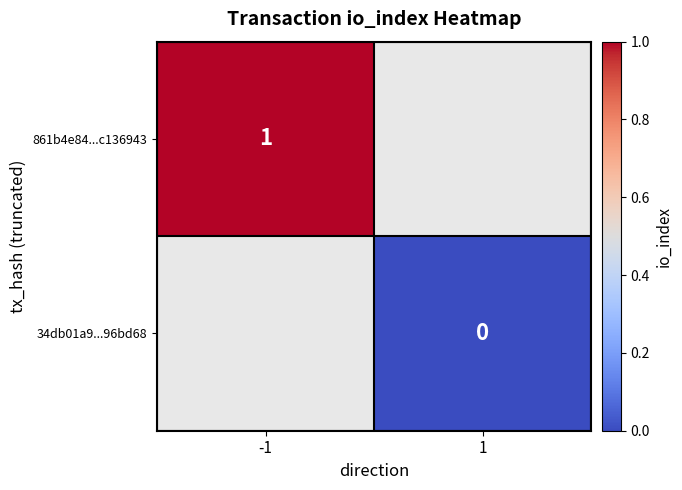

Is the value of 34db01a9...96bd68 at 1 greater than the value of 861b4e84...c136943 at -1?

No